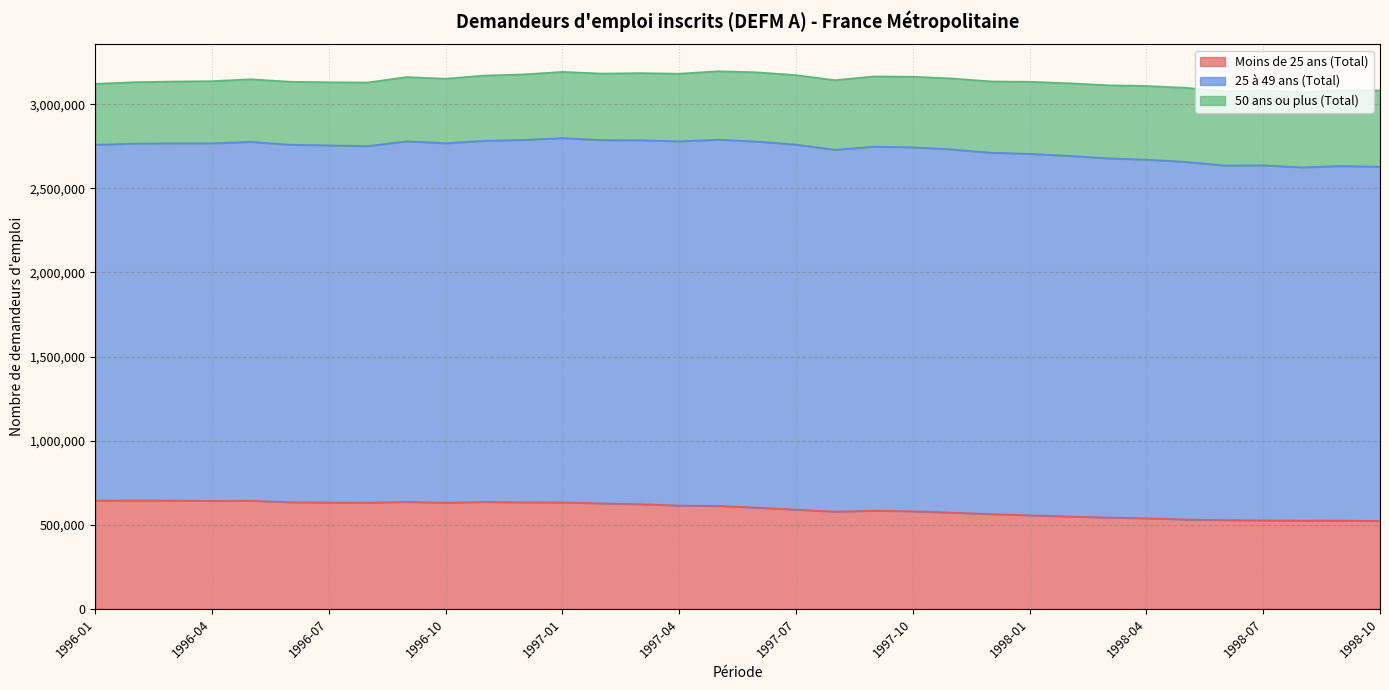

True or false: Moins de 25 ans (Total) and 25 à 49 ans (Total) cross at least once.

False